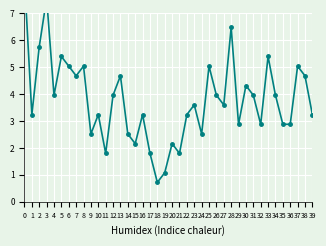

At which category does the data reach its first local valley?

1